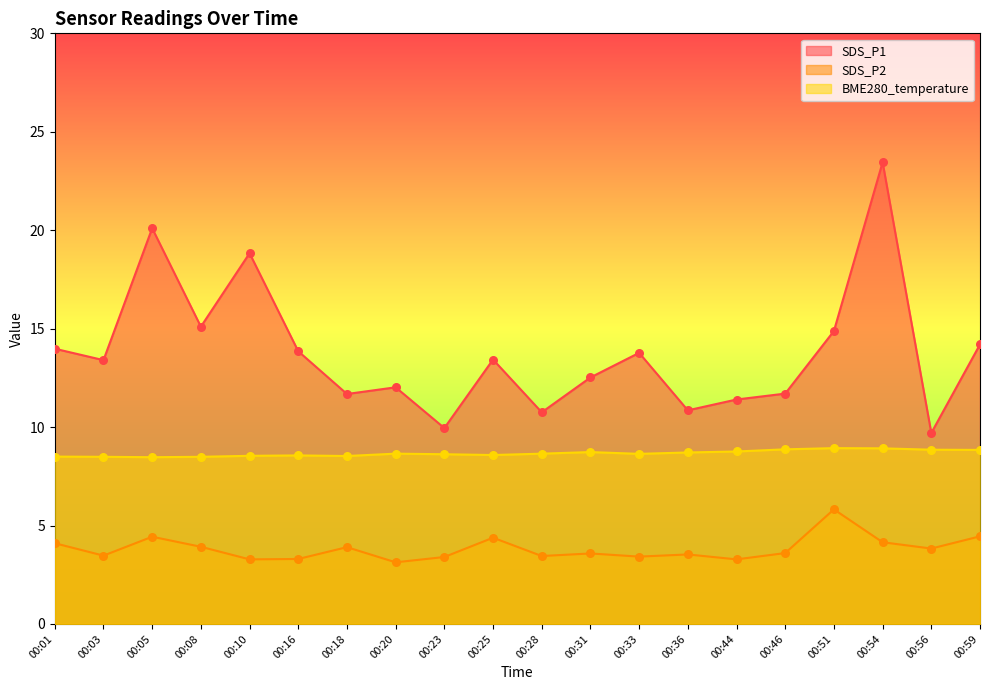

What are all the series names shown in the legend?

SDS_P1, SDS_P2, BME280_temperature